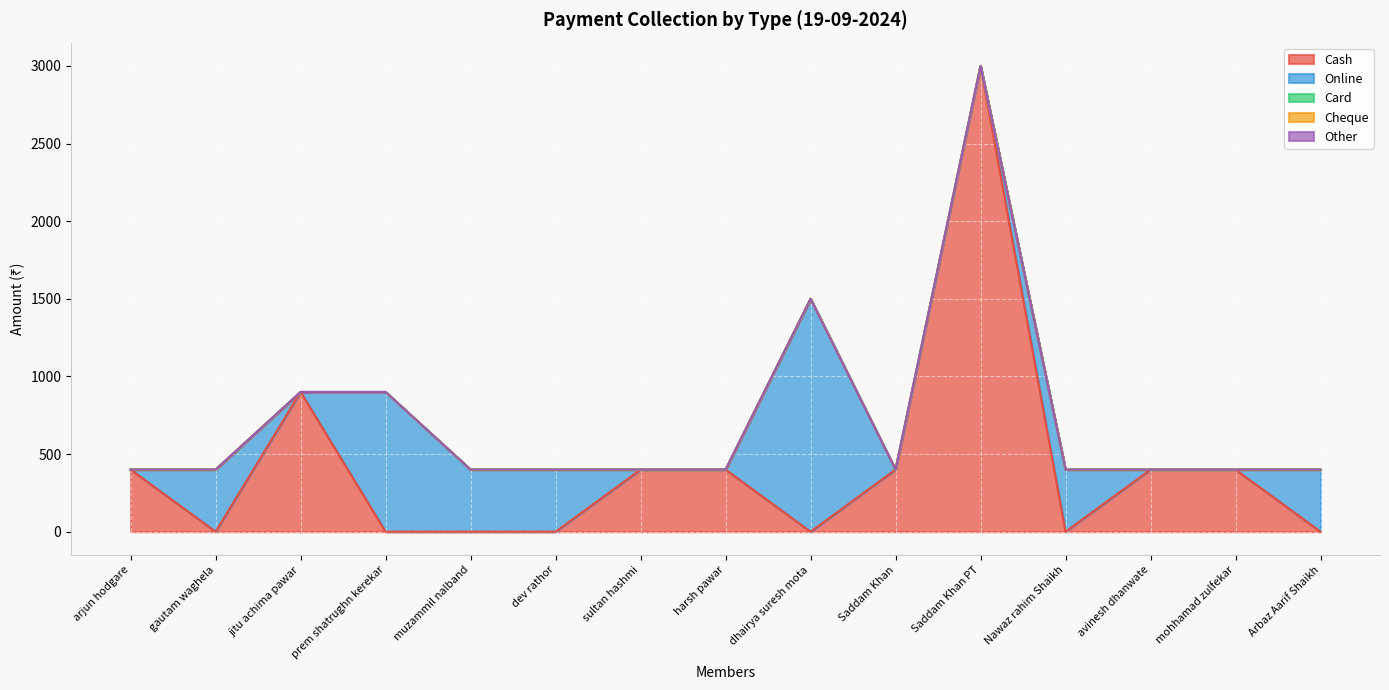

How many lines are shown in the chart?

5